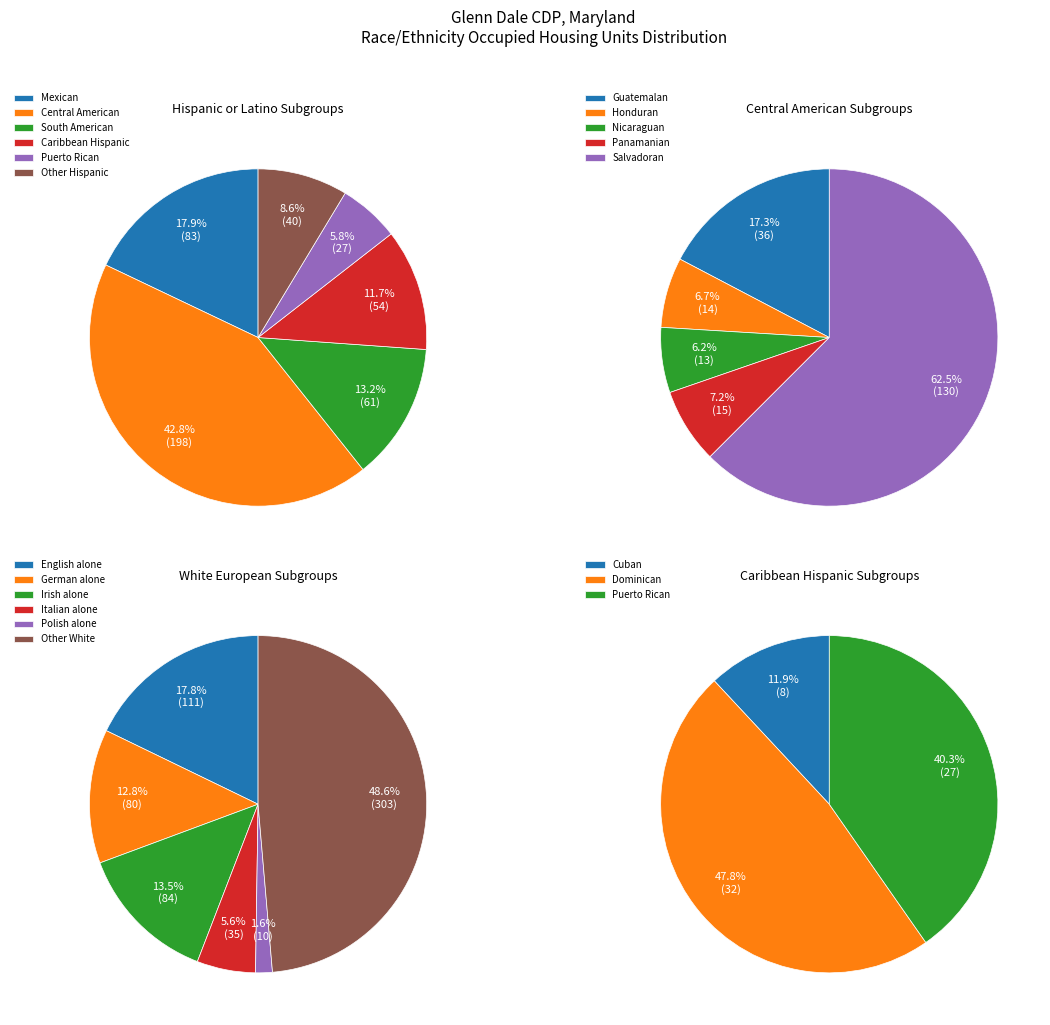

Is European alone the majority of the pie?

No